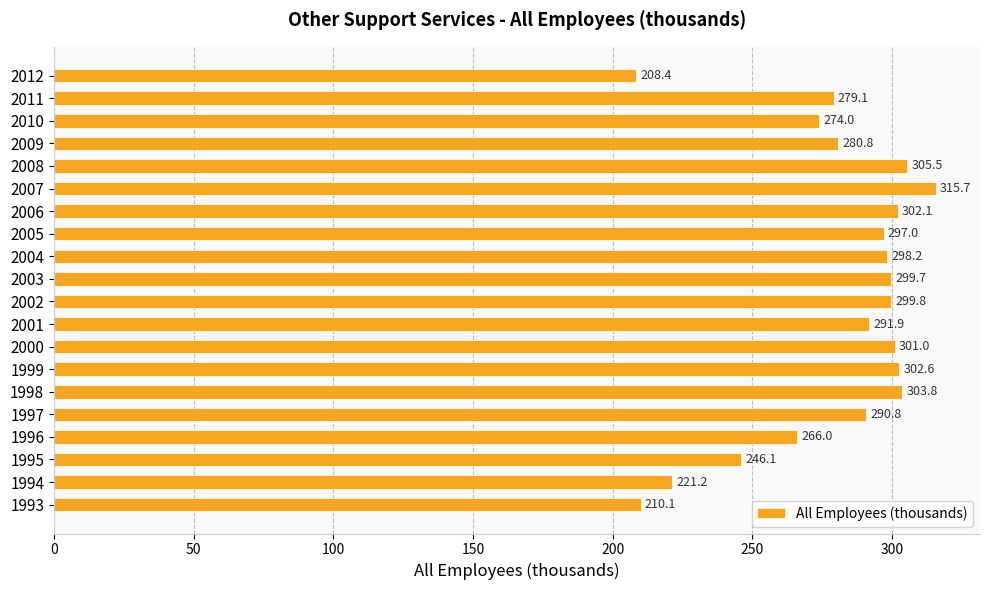

At which label is the value closest to 262?

1996